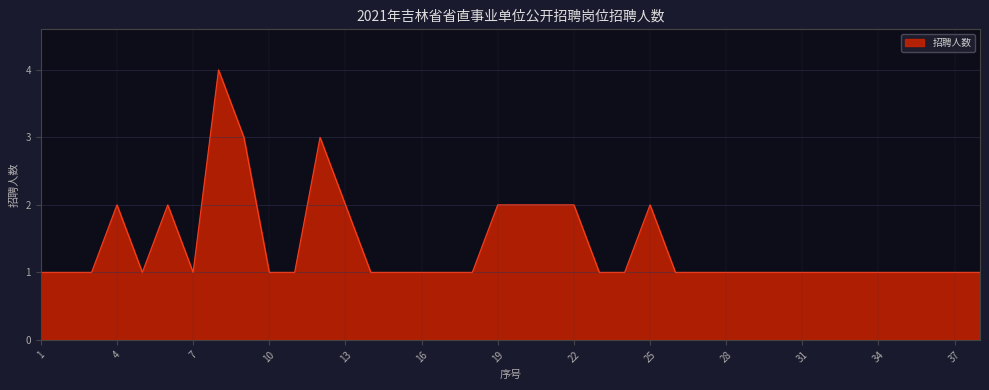

How many lines are shown in the chart?

1